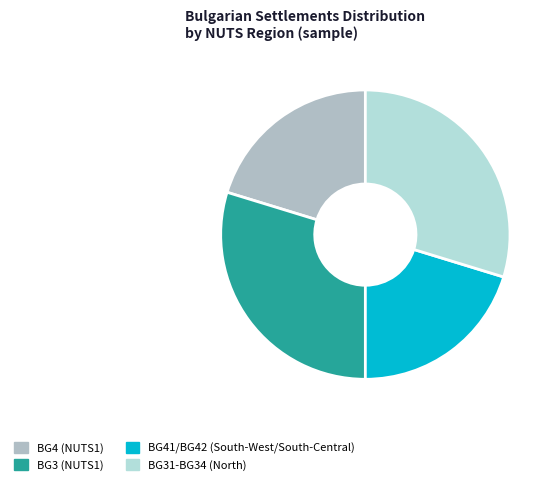

Count the number of slices in the pie.

4